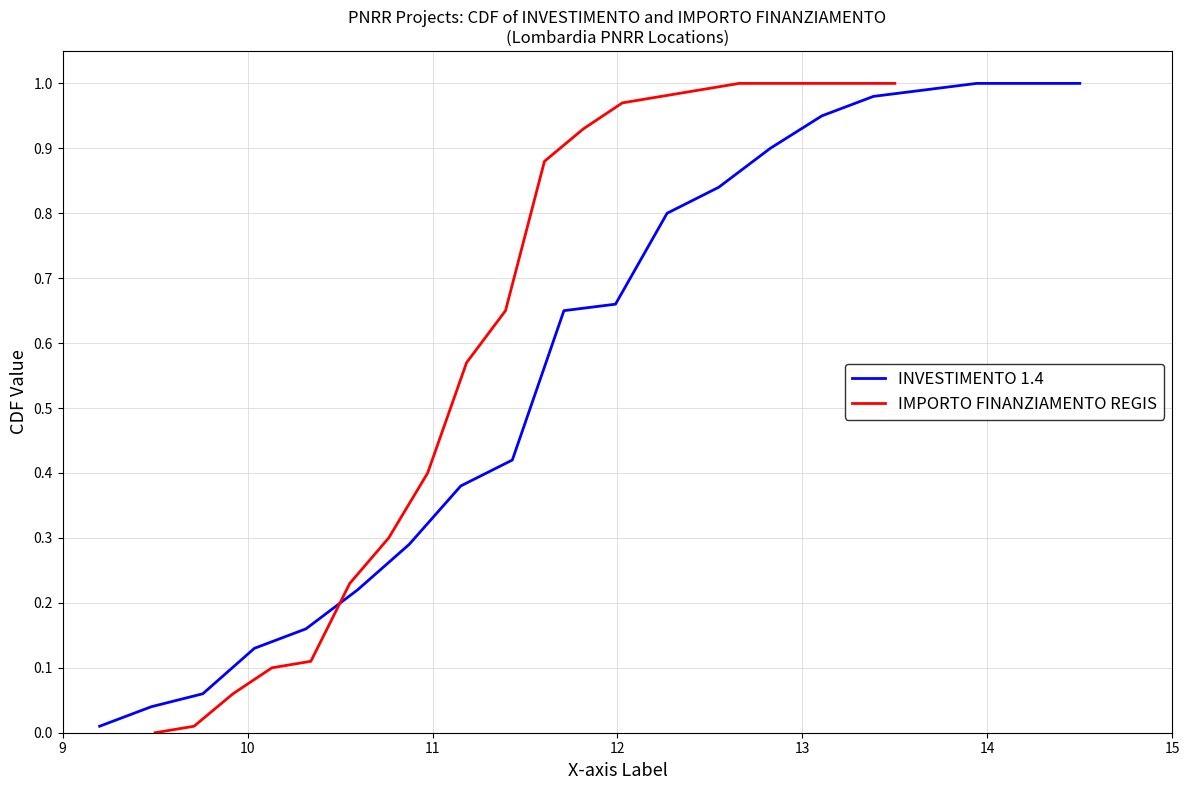

Is the value of IMPORTO FINANZIAMENTO REGIS at 10 greater than the value of INVESTIMENTO 1.4 at 7?

No